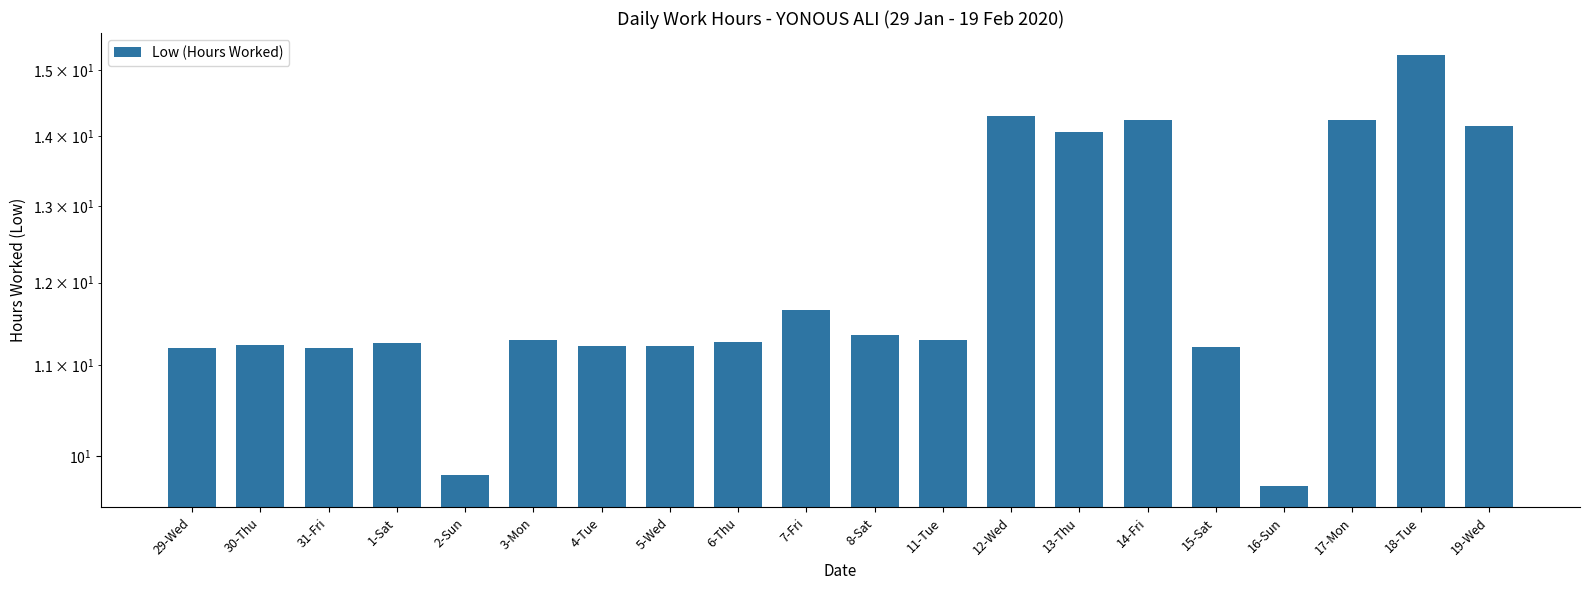

How many series are shown in this chart?

1